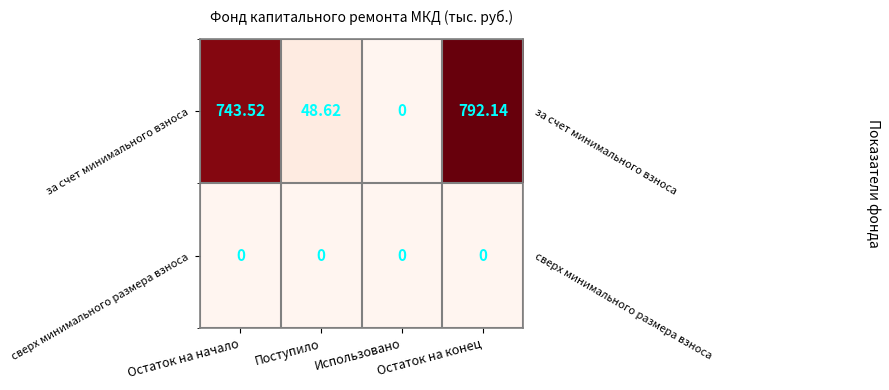

The за счет минимального взноса series shows 792.1 at Остаток на конец. True or false?

True